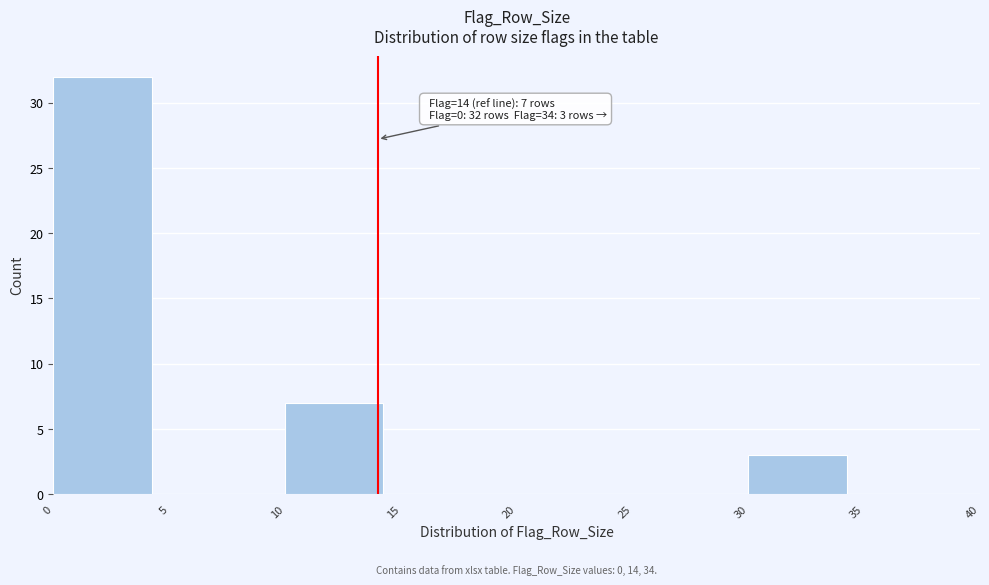

Over which range of the x-axis is the bar tallest?

0 to 5